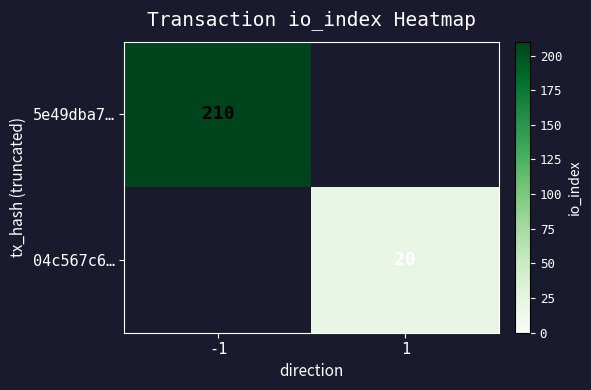

The value of 04c567c6… at 1 is 20. True or false?

True